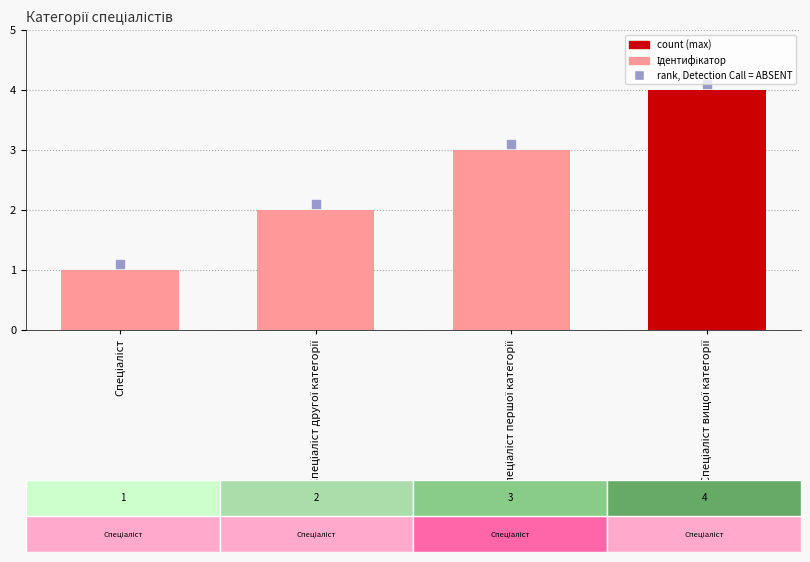

At how many categories does at least one series exceed 1?

4